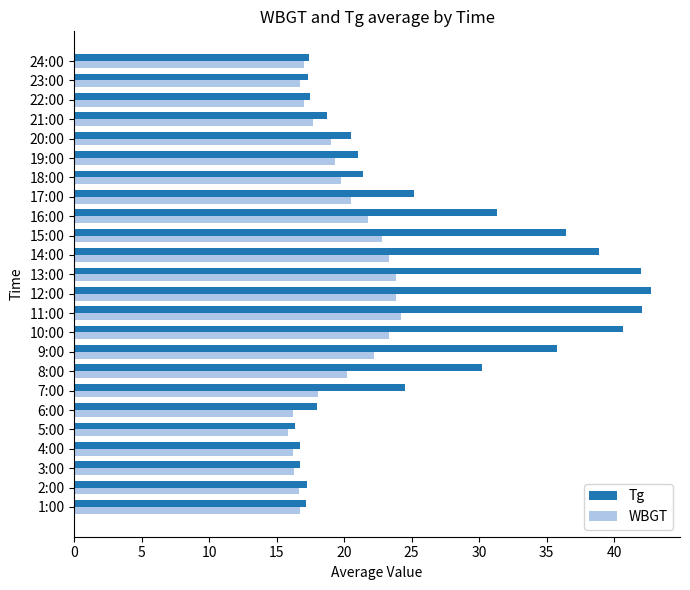

At which label is Tg closest to 29?

8:00